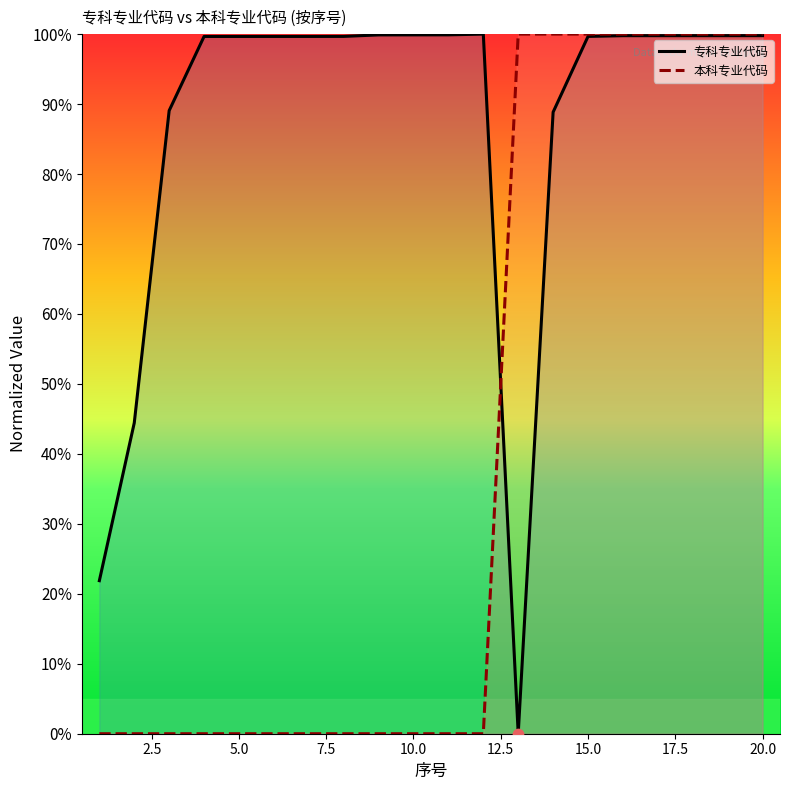

Which series has the largest total across all categories?

专科专业代码